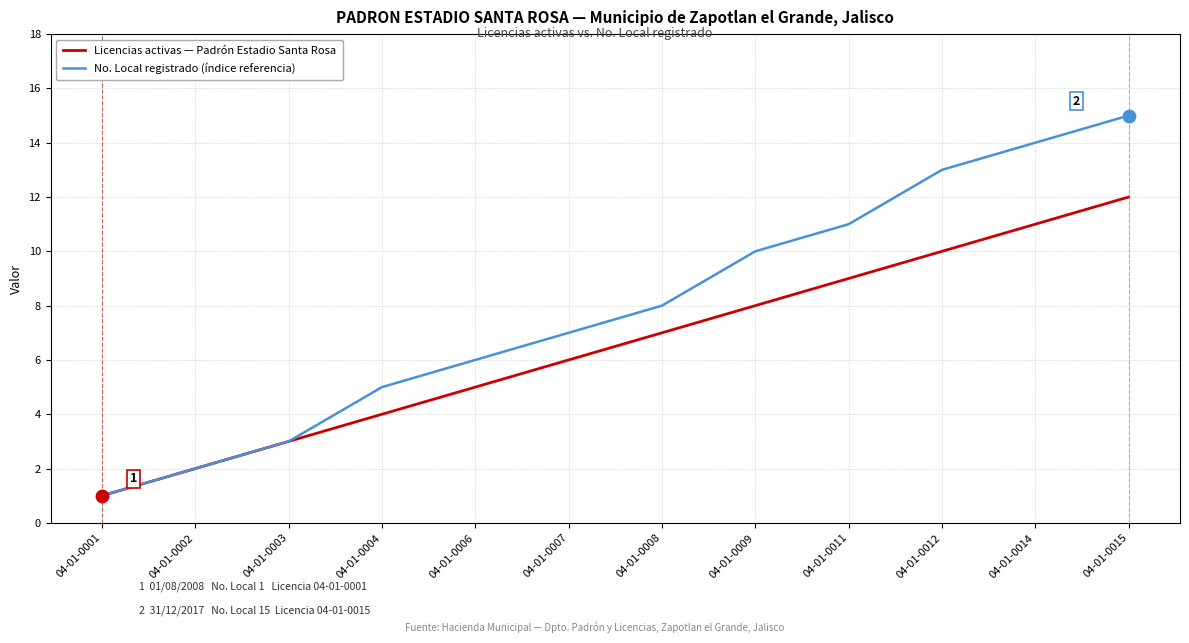

Which series has the largest total across all categories?

No. Local registrado (índice referencia)